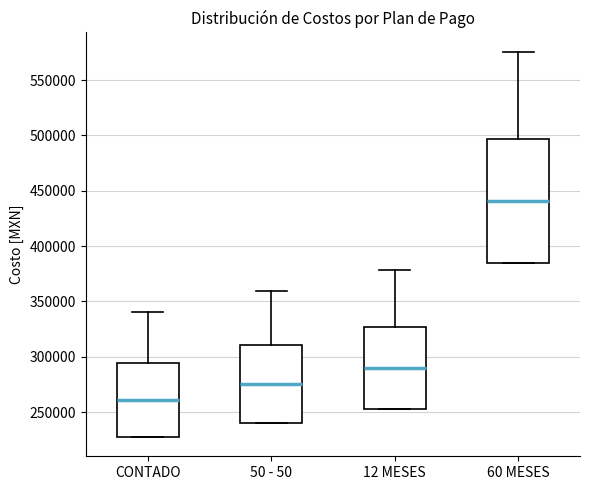

Where does the upper whisker of the box for CONTADO end on the y-axis? The values are not printed on the chart, so give them approximately, as read against the axis.

340000